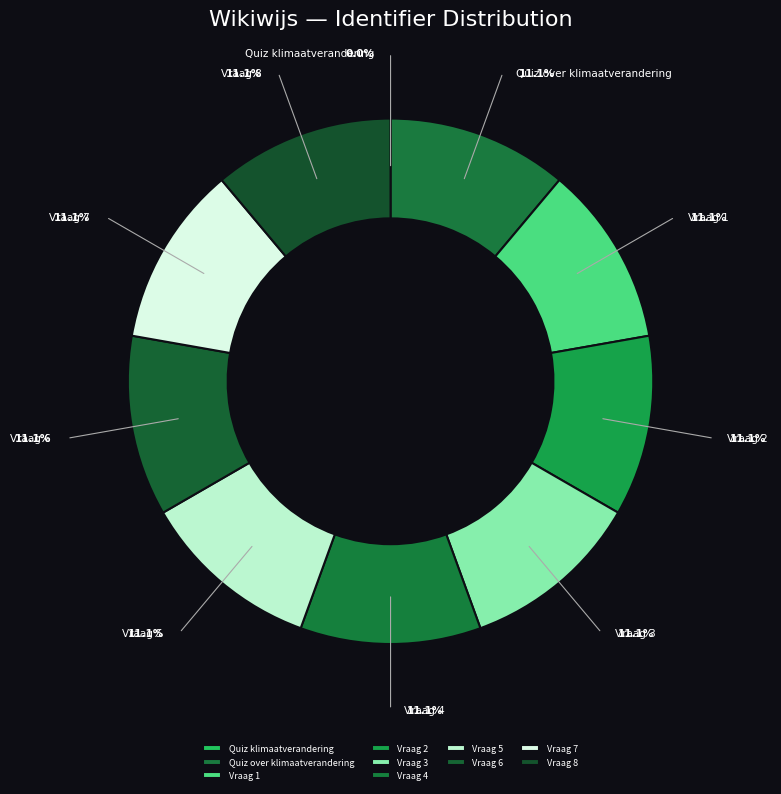

True or false: Vraag 7 accounts for 1% of the total.

False